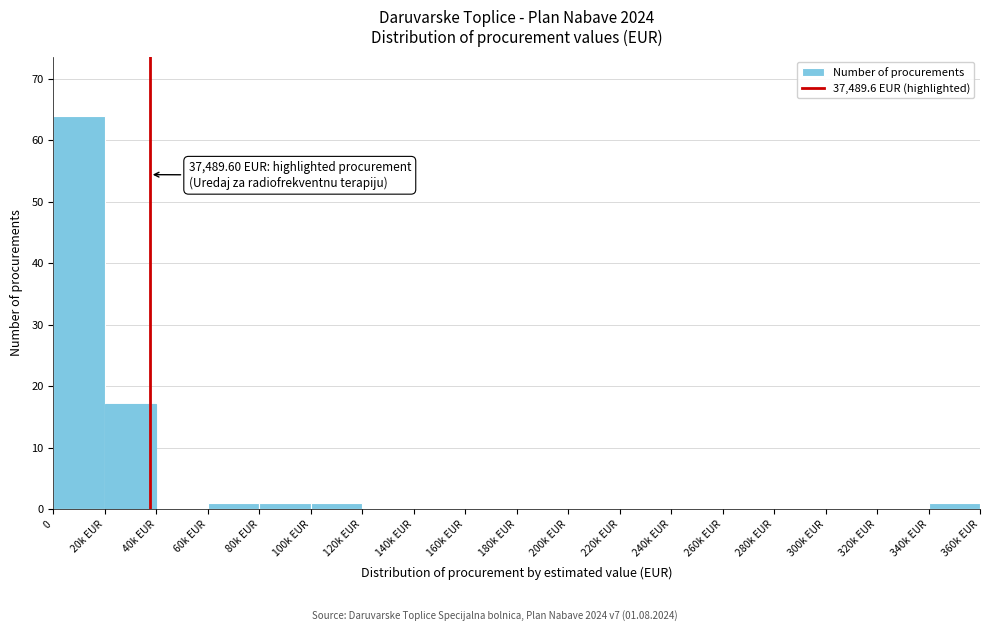

Reading left to right, list all the values displayed in this chart.

0=64	20k EUR=17	40k EUR=0	60k EUR=1	80k EUR=1	100k EUR=1	120k EUR=0	140k EUR=0	160k EUR=0	180k EUR=0	200k EUR=0	220k EUR=0	240k EUR=0	260k EUR=0	280k EUR=0	300k EUR=0	320k EUR=0	340k EUR=1